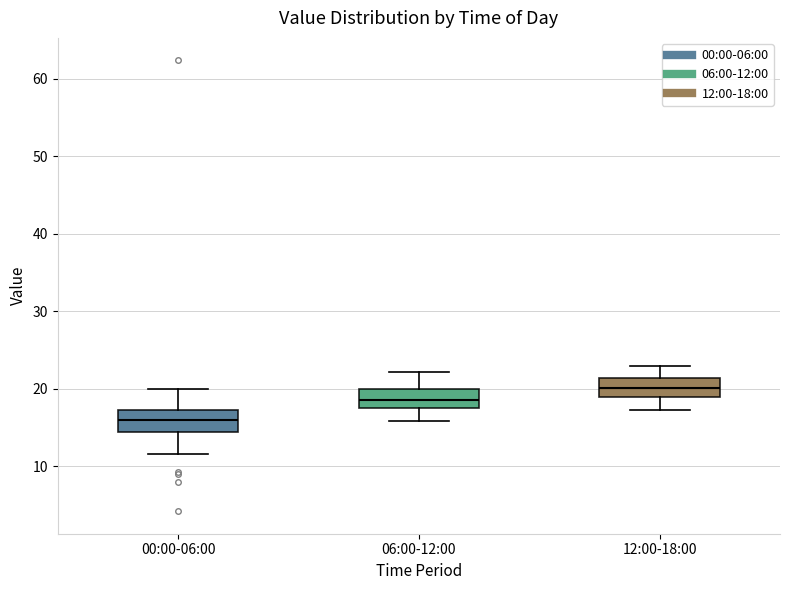

Where is the lower edge of the box for 00:00-06:00 on the y-axis? The values are not printed on the chart, so give them approximately, as read against the axis.

14